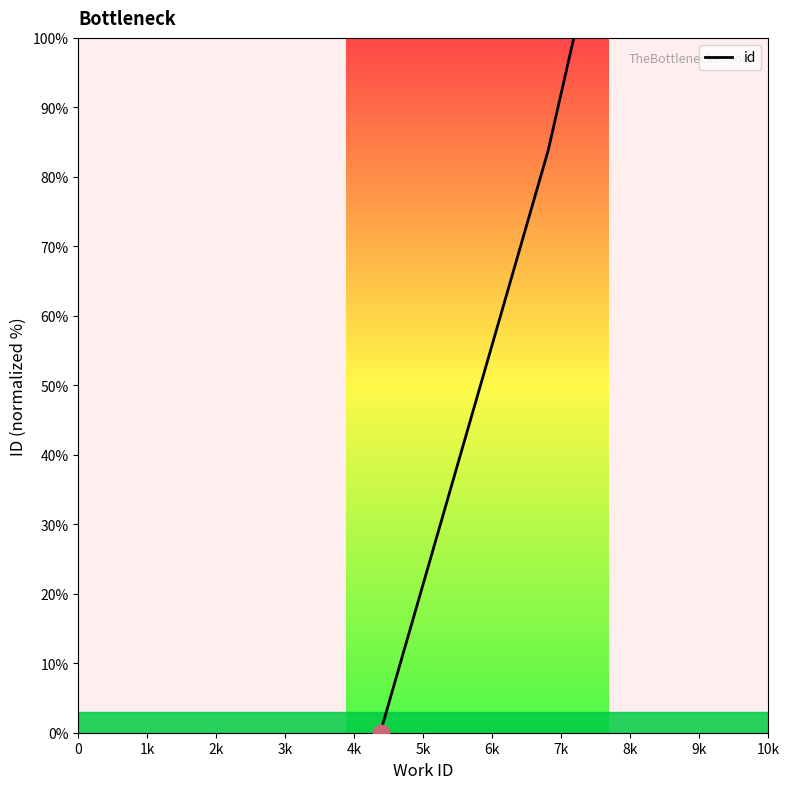

What is the change in value from 1k to 6k?

+83.7